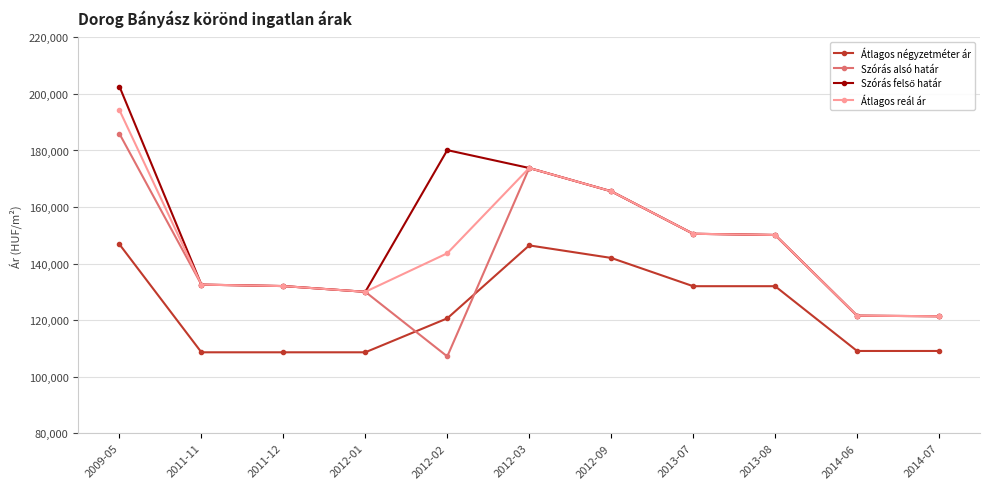

True or false: Átlagos reál ár has more than 0 interior local peaks.

True